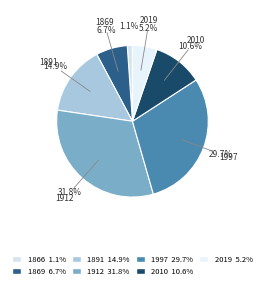

To the nearest percent, what percentage of the pie is 2019?

5%